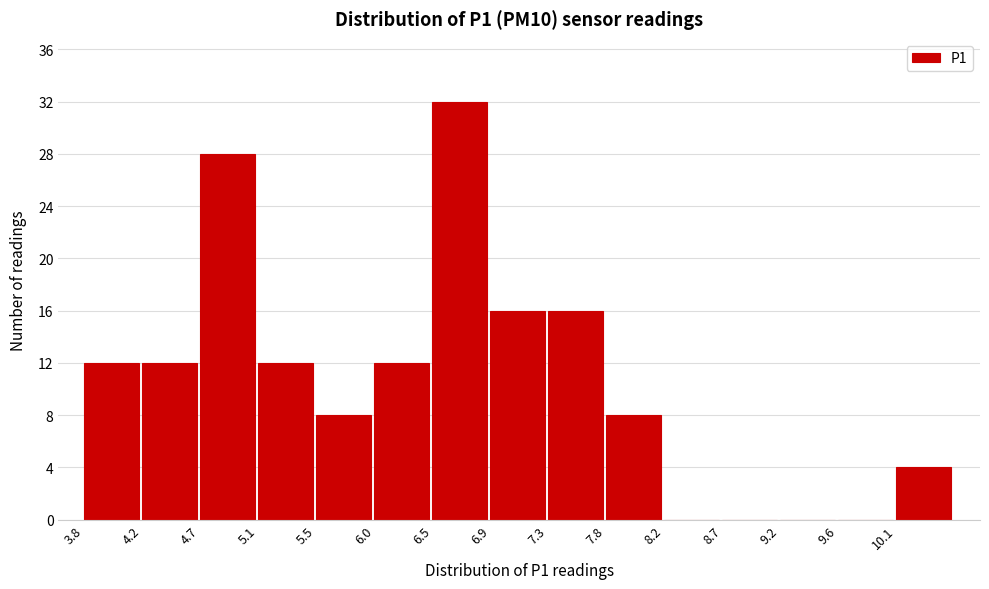

Reading left to right, list every bar in this chart as the range it spans on the x-axis followed by its height. The values are not printed on the chart, so give them approximately, as read against the axis.

3.75 to 4.20: 12
4.20 to 4.65: 12
4.65 to 5.10: 28
5.10 to 5.55: 12
5.55 to 6.00: 8
6.00 to 6.45: 12
6.45 to 6.90: 32
6.90 to 7.35: 16
7.35 to 7.80: 16
7.80 to 8.25: 8
8.25 to 8.70: 0
8.70 to 9.15: 0
9.15 to 9.60: 0
9.60 to 10.05: 0
10.05 to 10.50: 4